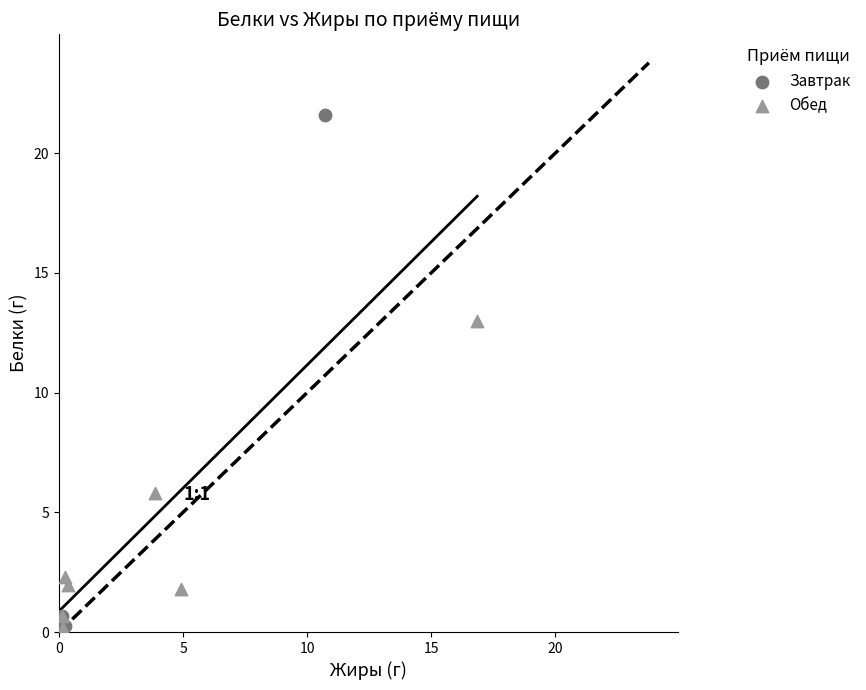

Which series has the largest Y range (max minus min)?

Завтрак